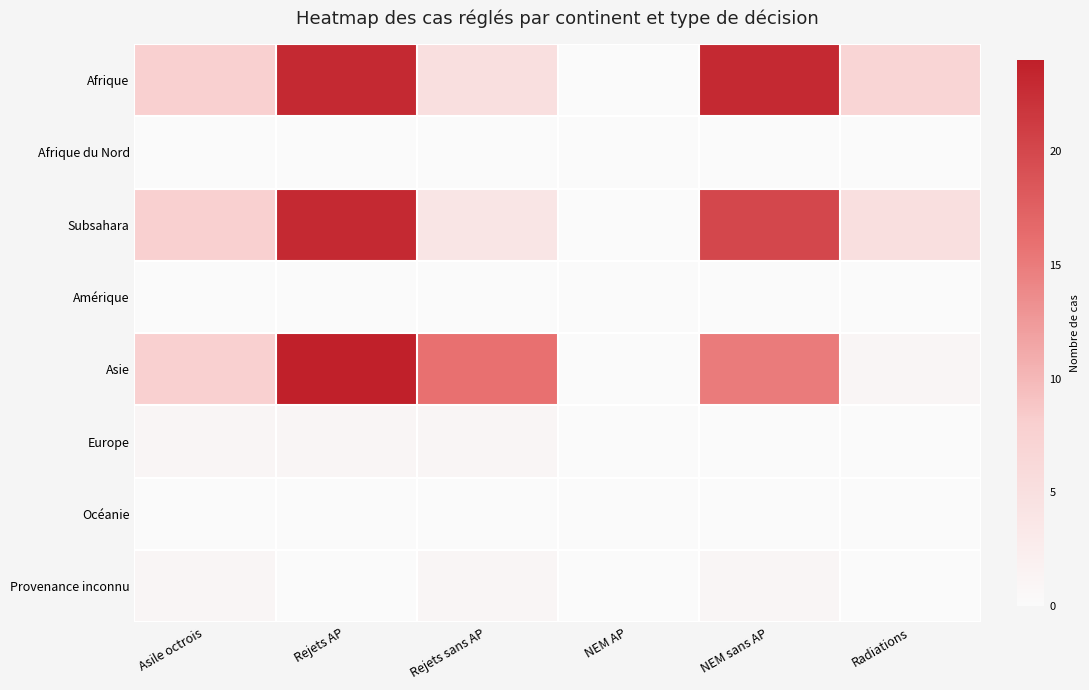

How many distinct data groups are displayed?

8